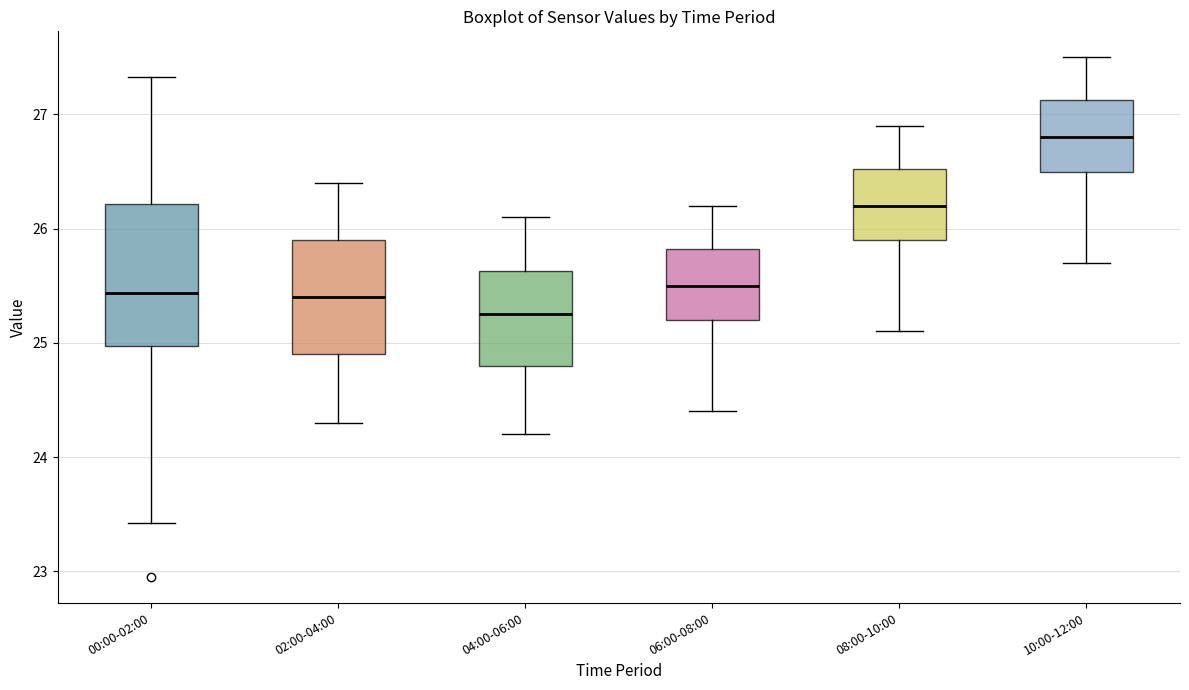

Reading left to right, transcribe this box plot: for each box, give where its median line is, the range the box spans, and where its two whiskers end, as read against the y-axis. The values are not printed on the chart, so give them approximately, as read against the axis.

00:00-02:00: median 25.4, box 25.0 to 26.2, whiskers 23.4 to 27.3
02:00-04:00: median 25.4, box 24.9 to 25.9, whiskers 24.3 to 26.4
04:00-06:00: median 25.3, box 24.8 to 25.6, whiskers 24.2 to 26.1
06:00-08:00: median 25.5, box 25.2 to 25.8, whiskers 24.4 to 26.2
08:00-10:00: median 26.2, box 25.9 to 26.5, whiskers 25.1 to 26.9
10:00-12:00: median 26.8, box 26.5 to 27.1, whiskers 25.7 to 27.5